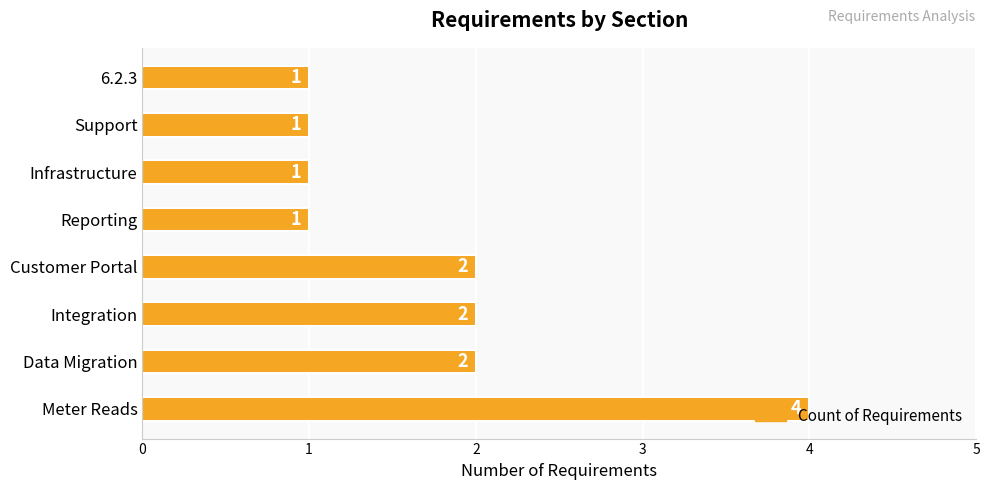

Which category has the highest value across all series?

Meter Reads